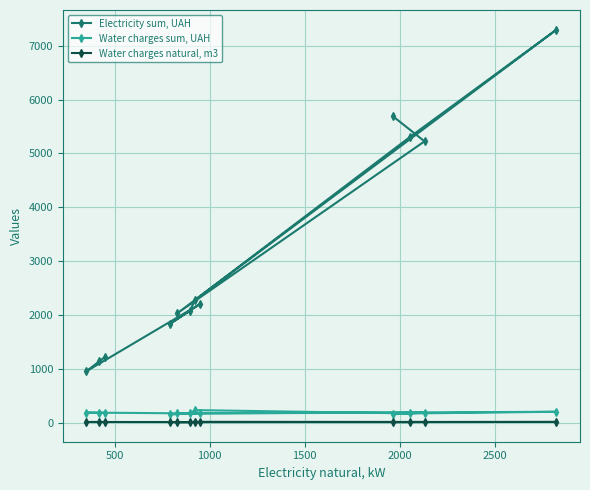

Which series has the largest range (max minus min)?

Electricity sum, UAH